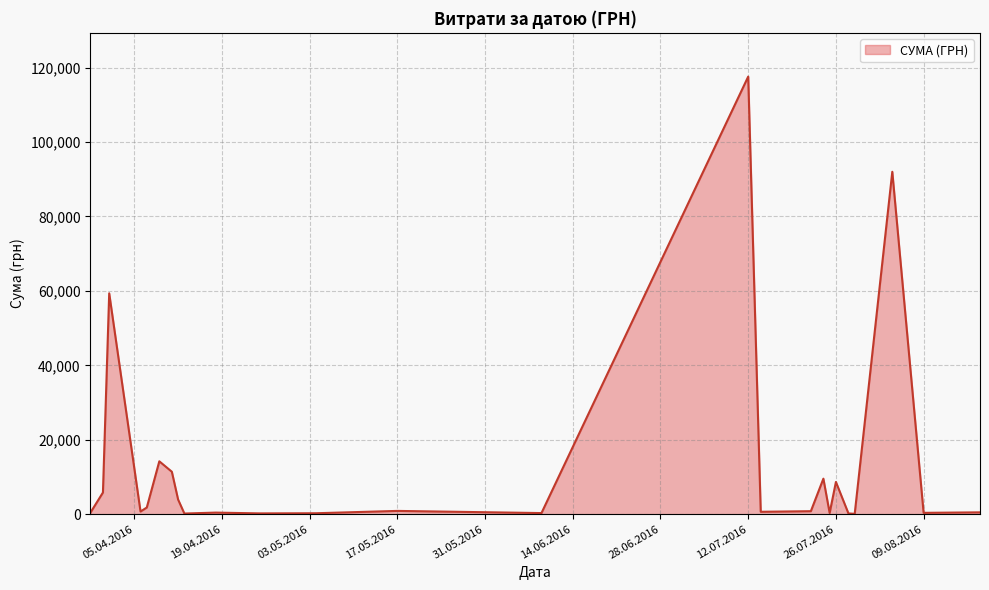

What is the greatest value displayed?

117568.8